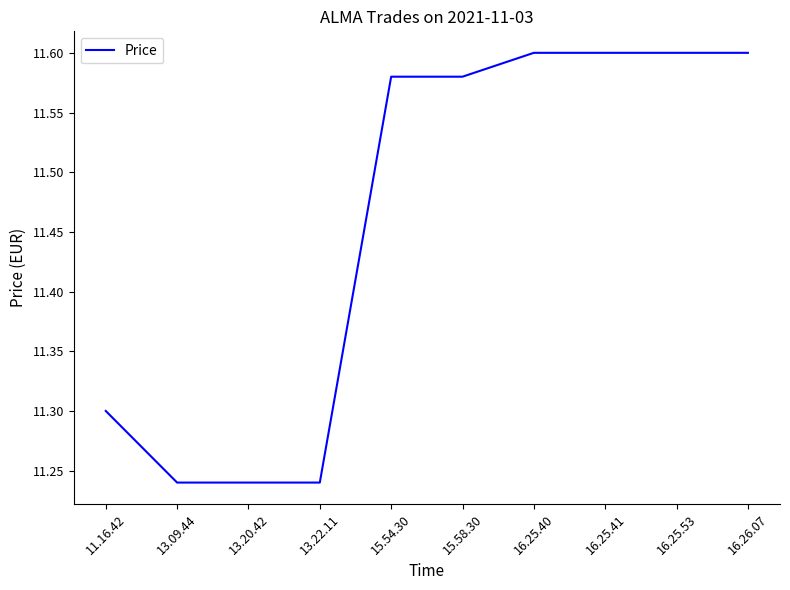

What is the sum of the values at 16.25.53 and 11.16.42?

22.9